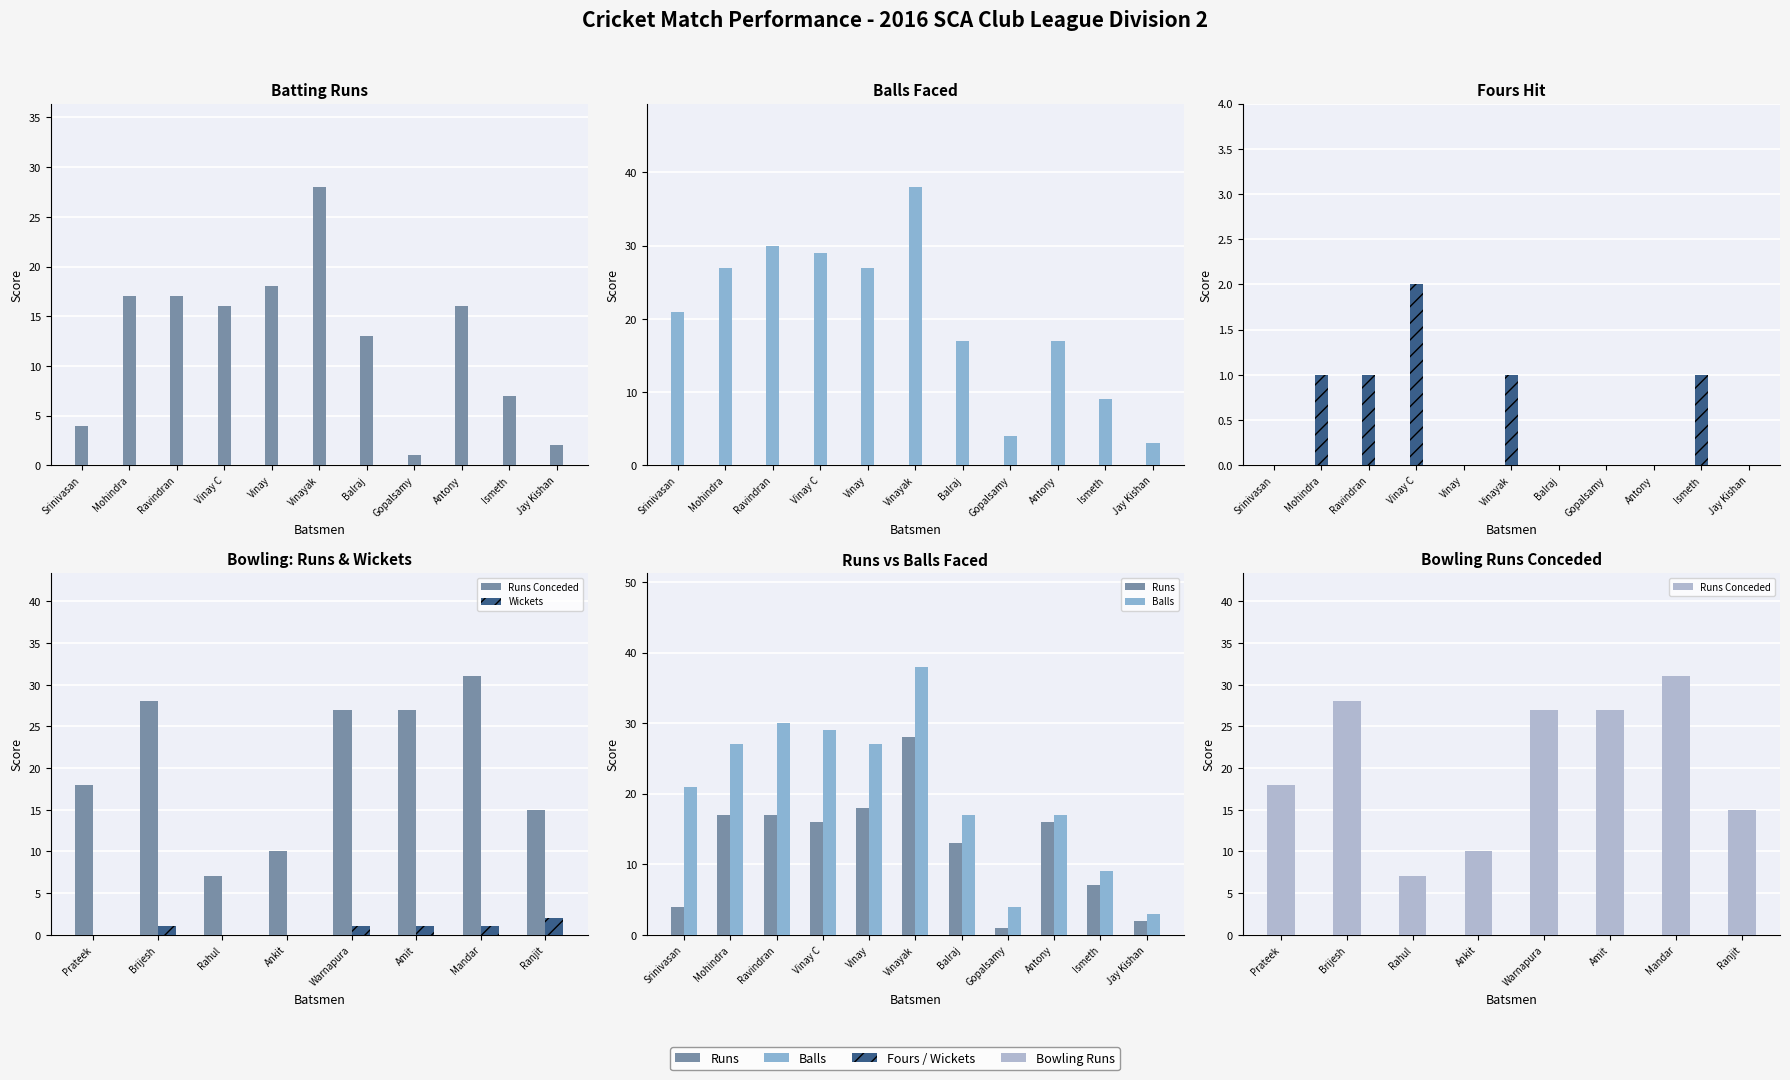

What value does the Runs series have at Balraj, to the nearest 5?

15